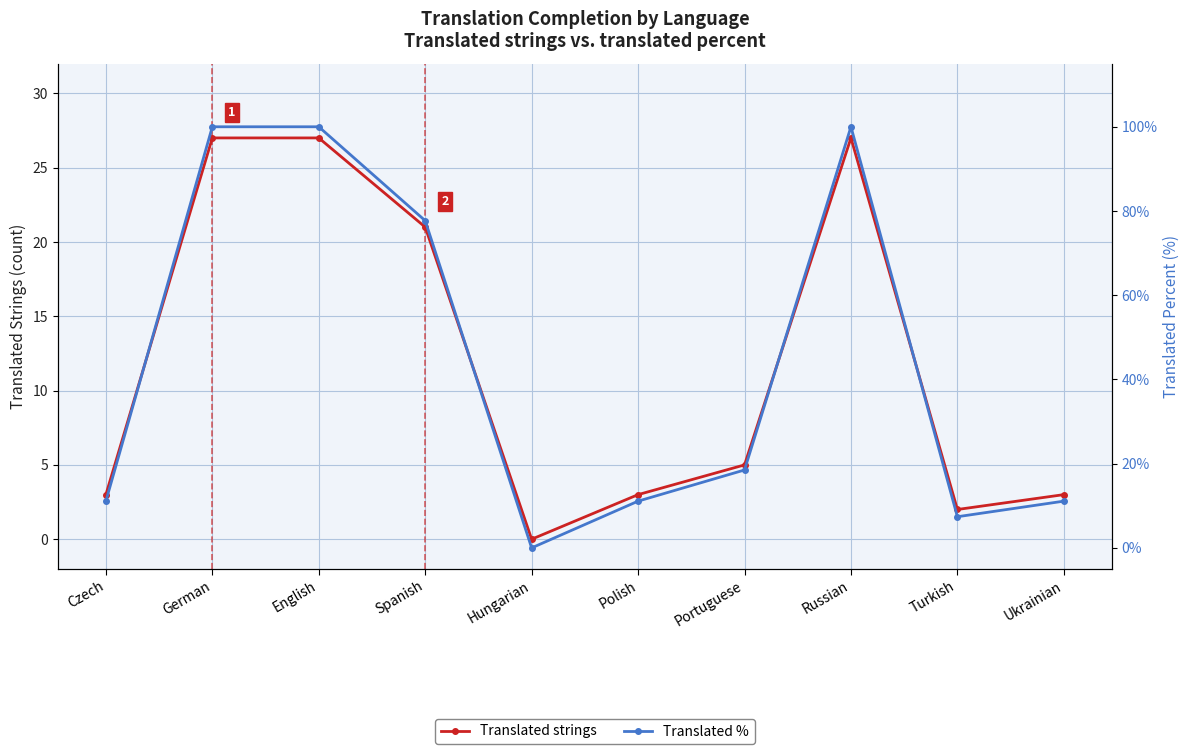

Is this an area chart (filled region under the line)?

No